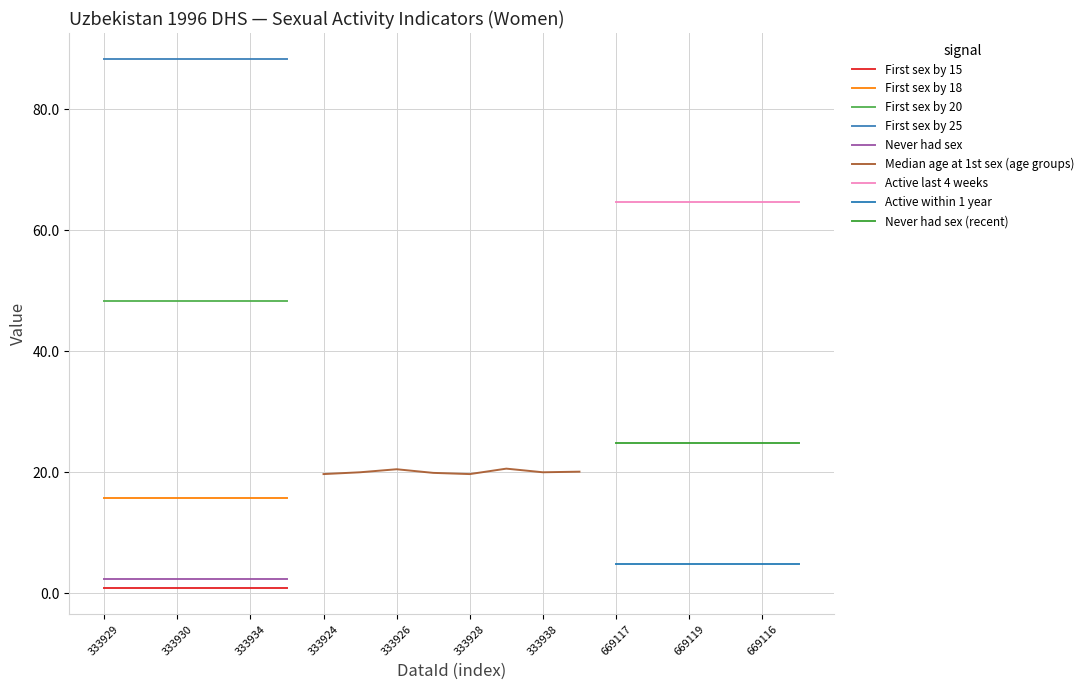

At which category is the sum across all series the highest?

333929